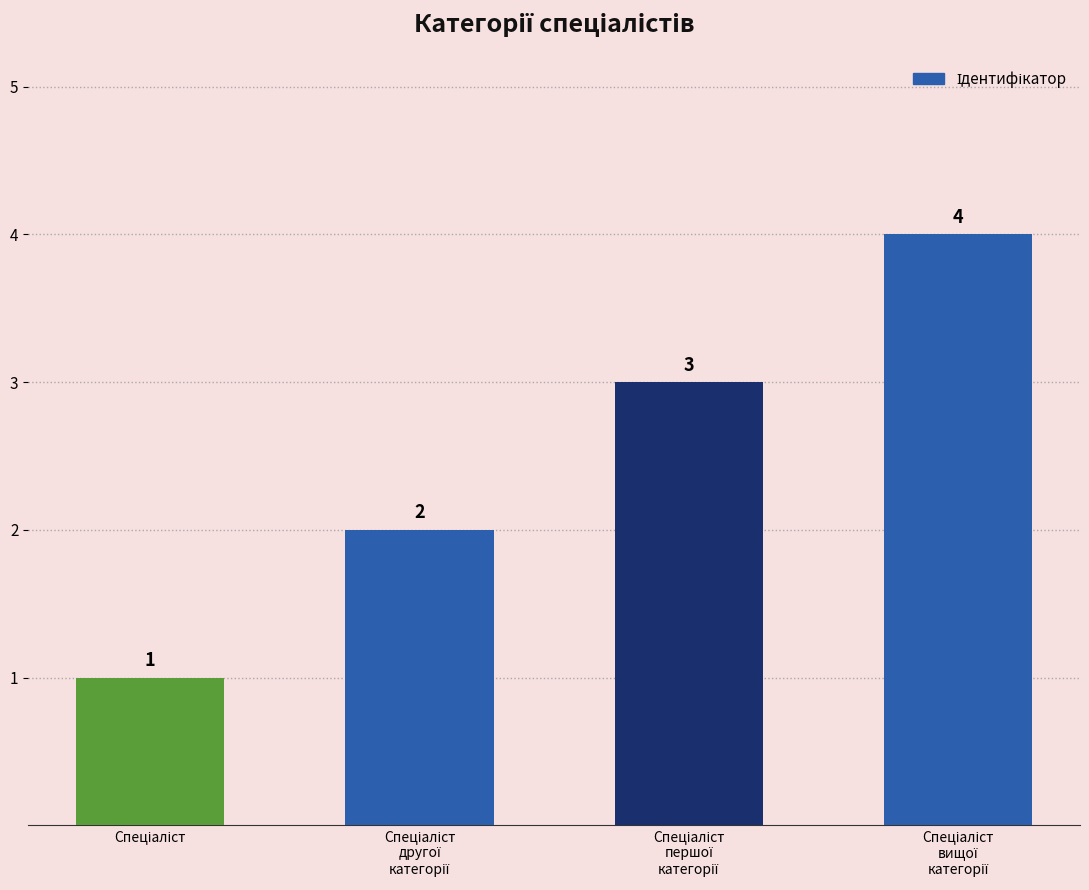

Count the values in the range 2 to 4.

3